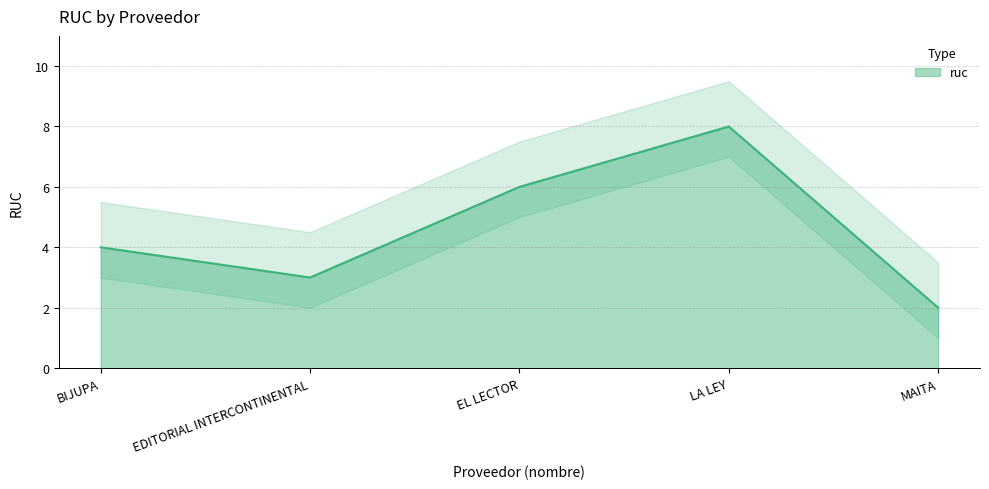

Where is the first local maximum?

LA LEY